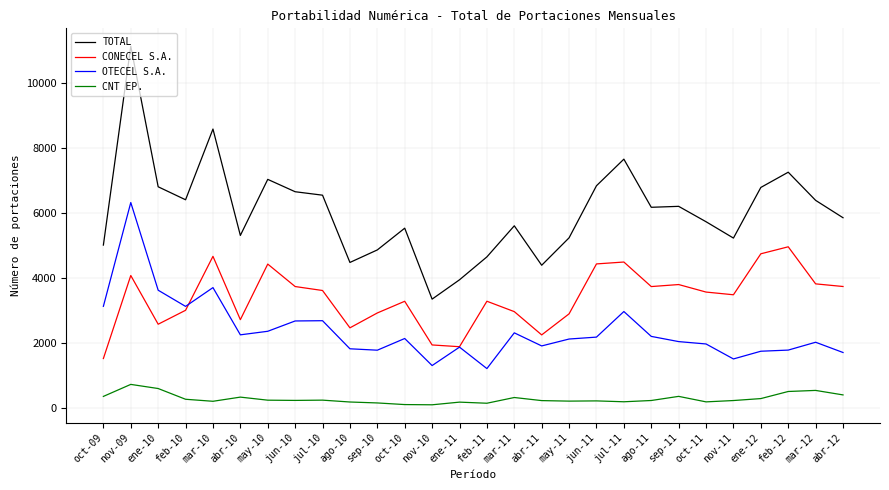

At which category does TOTAL reach its first local peak?

nov-09